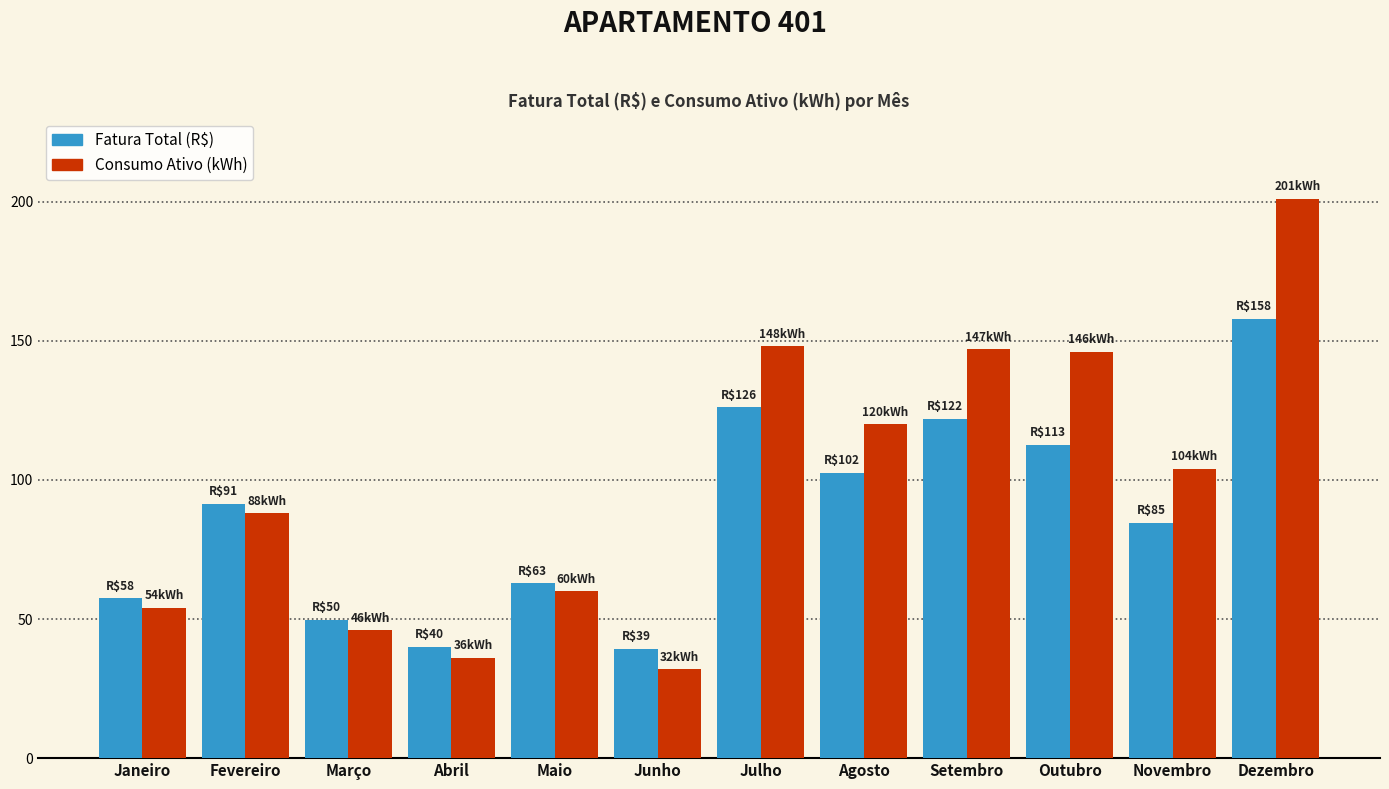

True or false: Fatura Total (R$) has a value of 91.4 at Fevereiro.

True